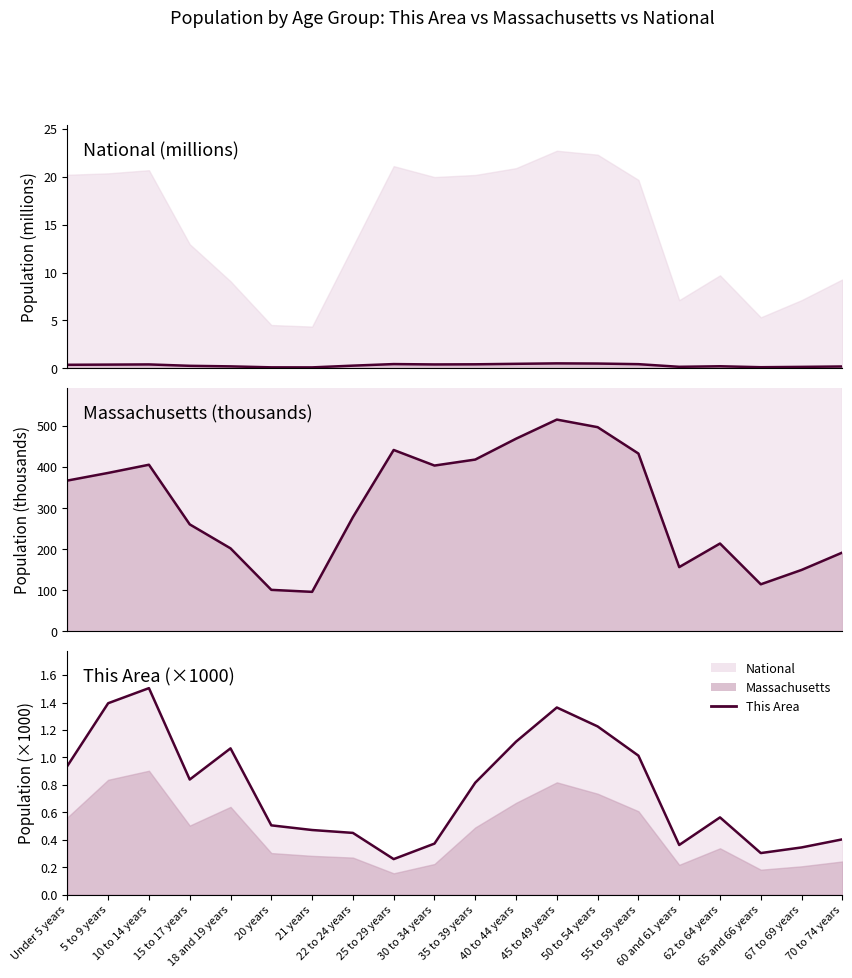

Where is This Area nearest to the value 0?

25 to 29 years